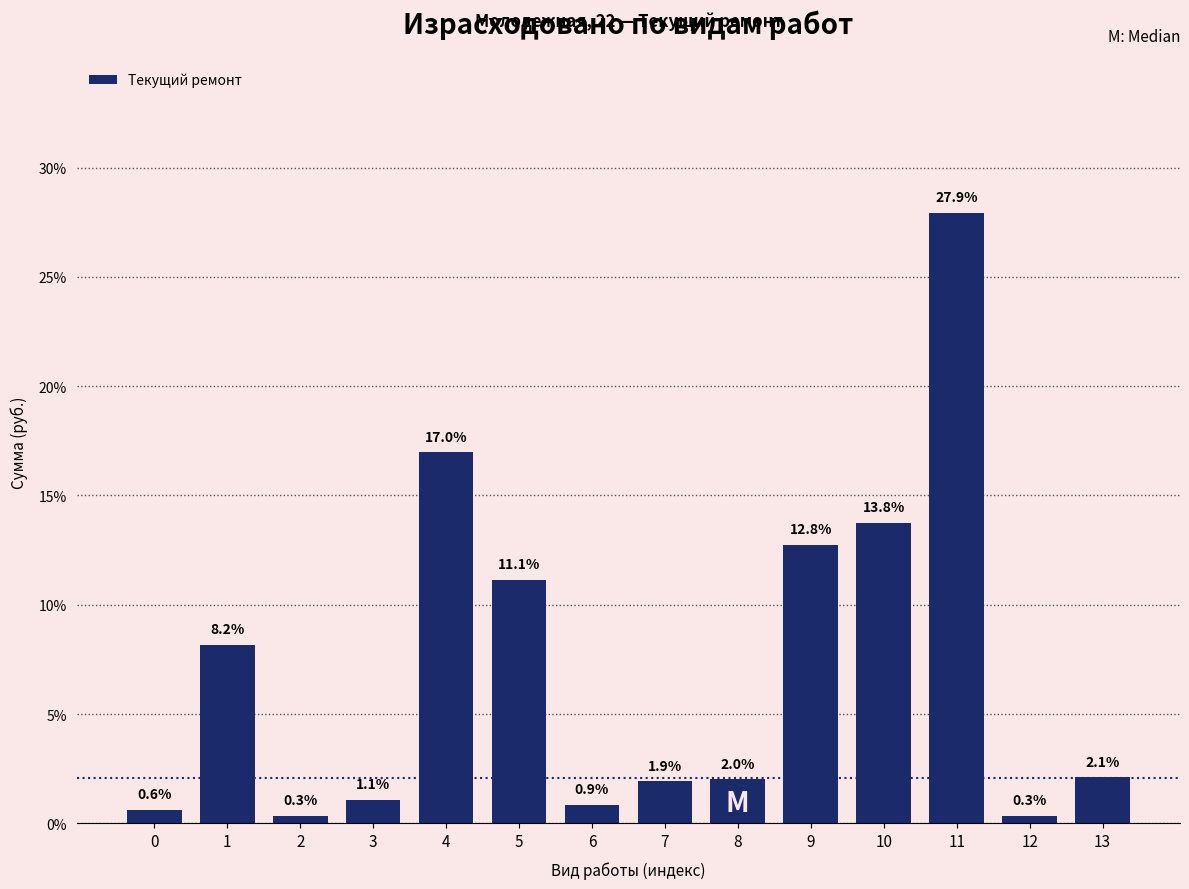

Reading left to right, list all the values displayed in this chart.

0.6	8.2	0.3	1.1	17.0	11.1	0.9	1.9	2.0	12.8	13.8	27.9	0.3	2.1